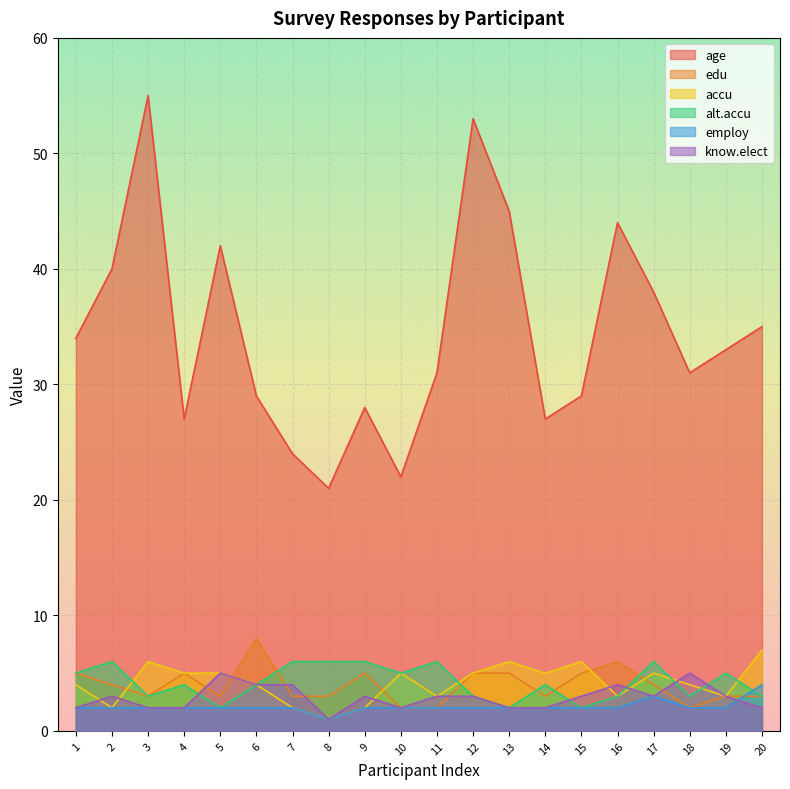

Between which two adjacent categories do accu and know.elect first intersect?

1 and 2